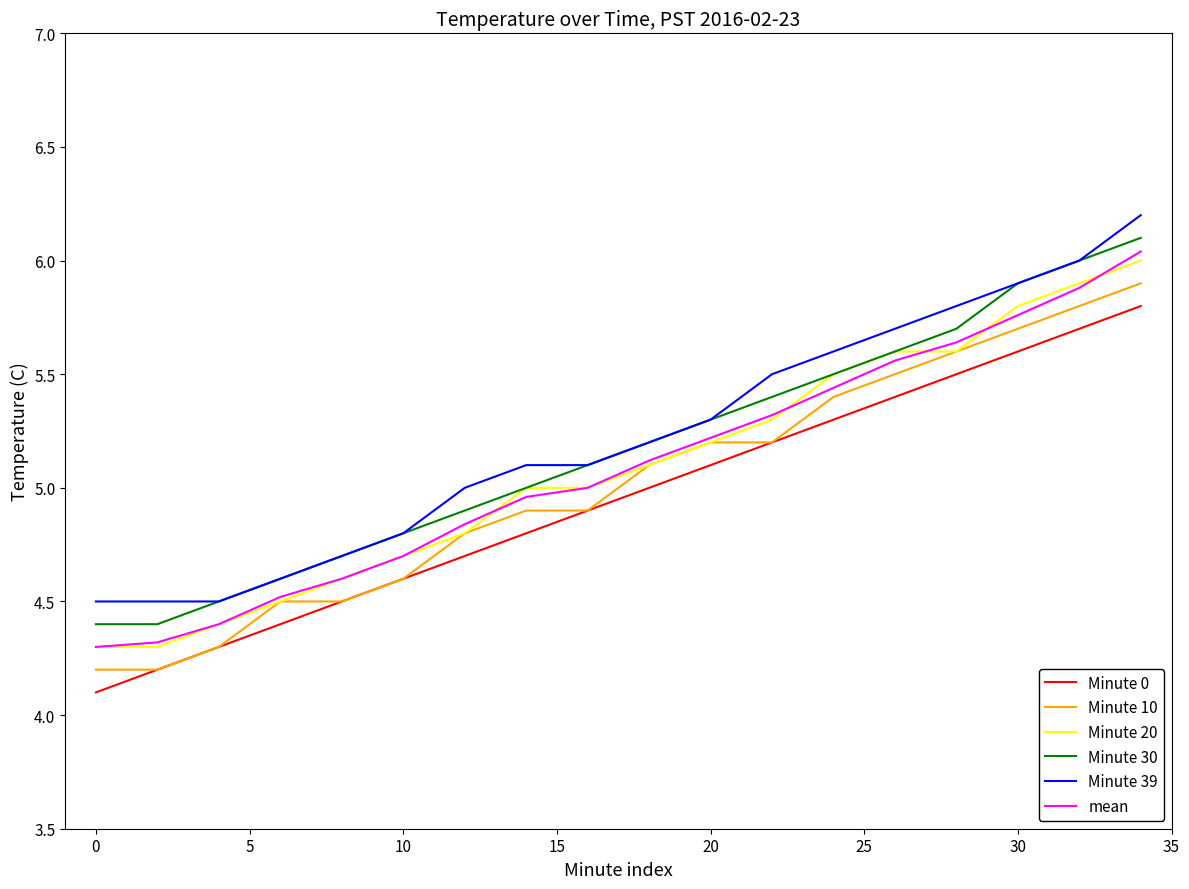

True or false: Minute 39 and Minute 10 cross at least once.

False